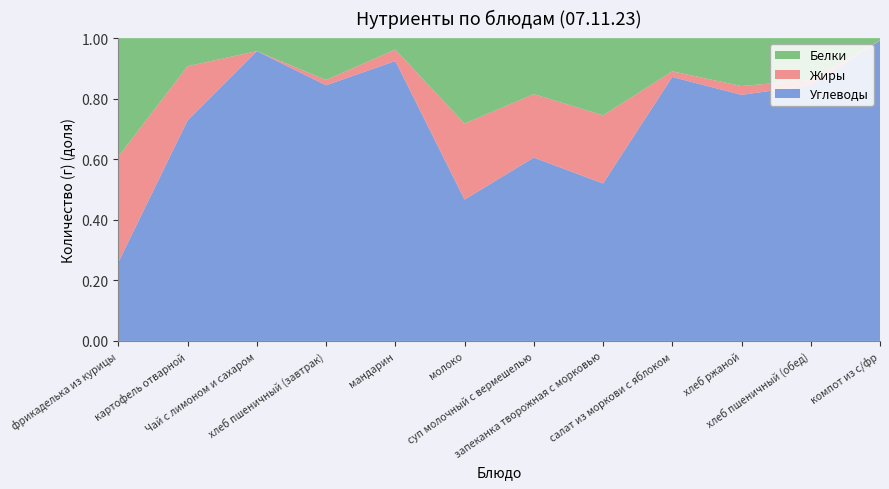

Reading left to right, what are all the values shown in this chart?

Белки: 14.7	2.9	0.3	4.0	0.4	6.7	5.8	17.5	0.7	2.6	4.0	0.1
Жиры: 13.1	5.7	0.0	0.5	0.4	6.0	6.5	15.4	0.1	0.5	0.5	0.0
Углеводы: 9.8	23.0	6.7	24.1	9.8	11.1	18.8	35.7	5.2	13.4	24.1	12.4